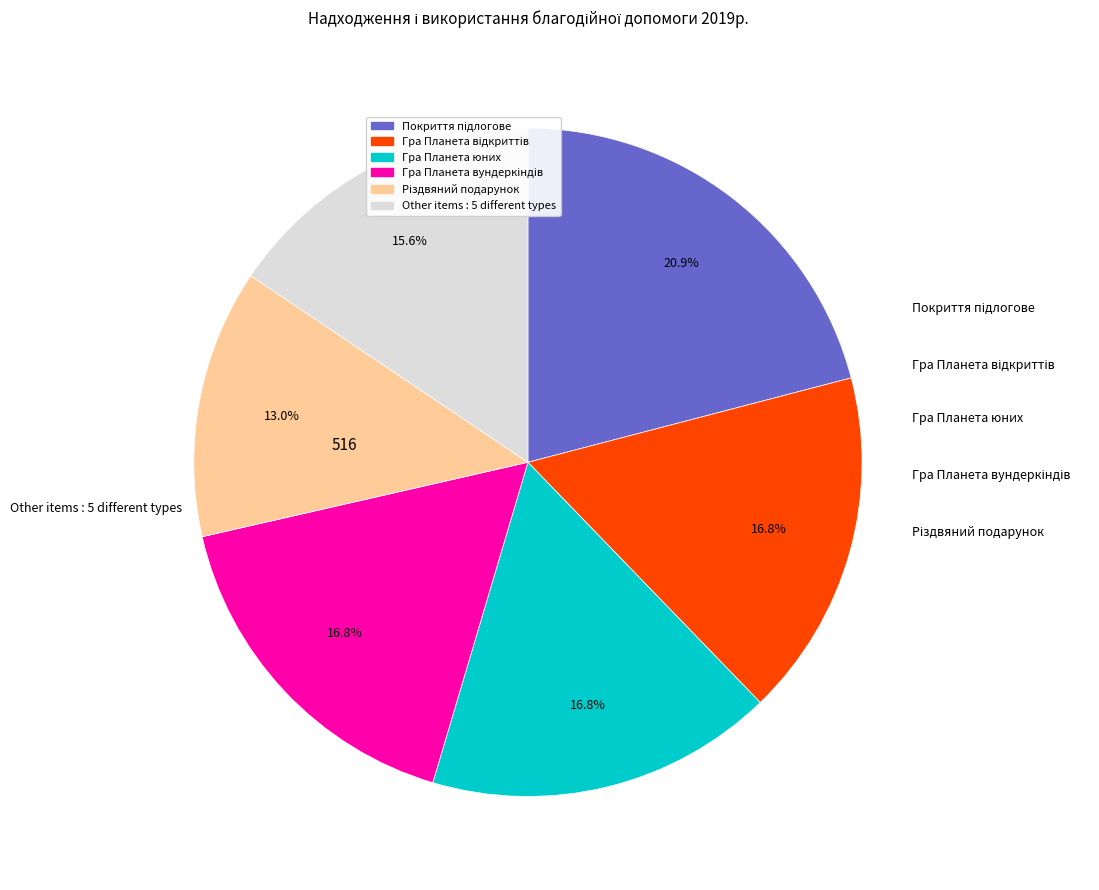

Is there a majority slice in this chart?

No